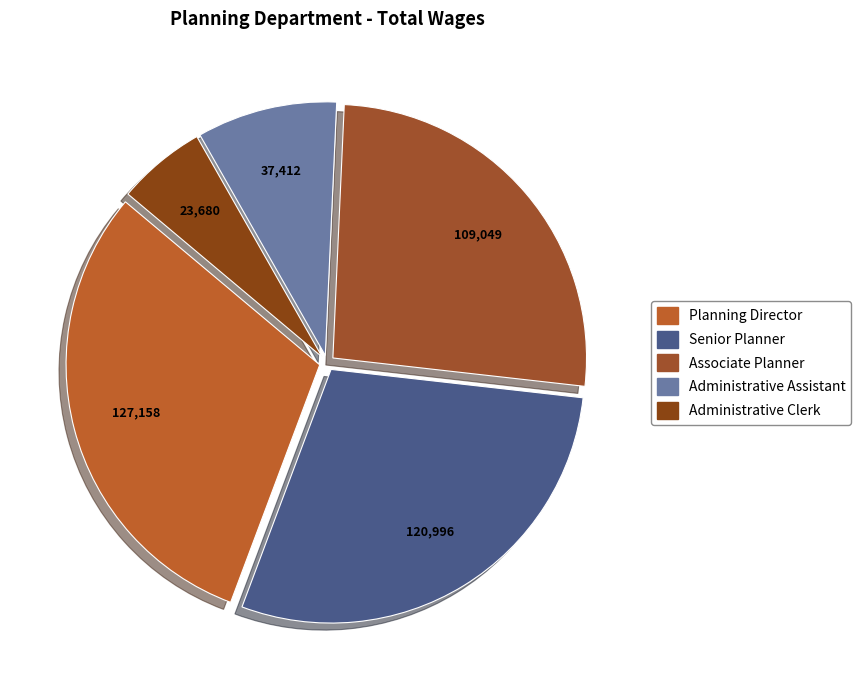

Is it true that Planning Director is 30% of the pie?

True